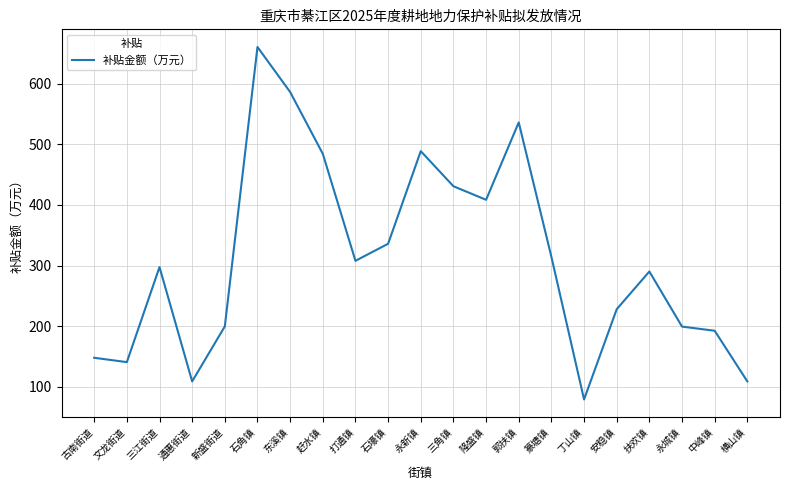

Where does the data first go above 297?

三江街道